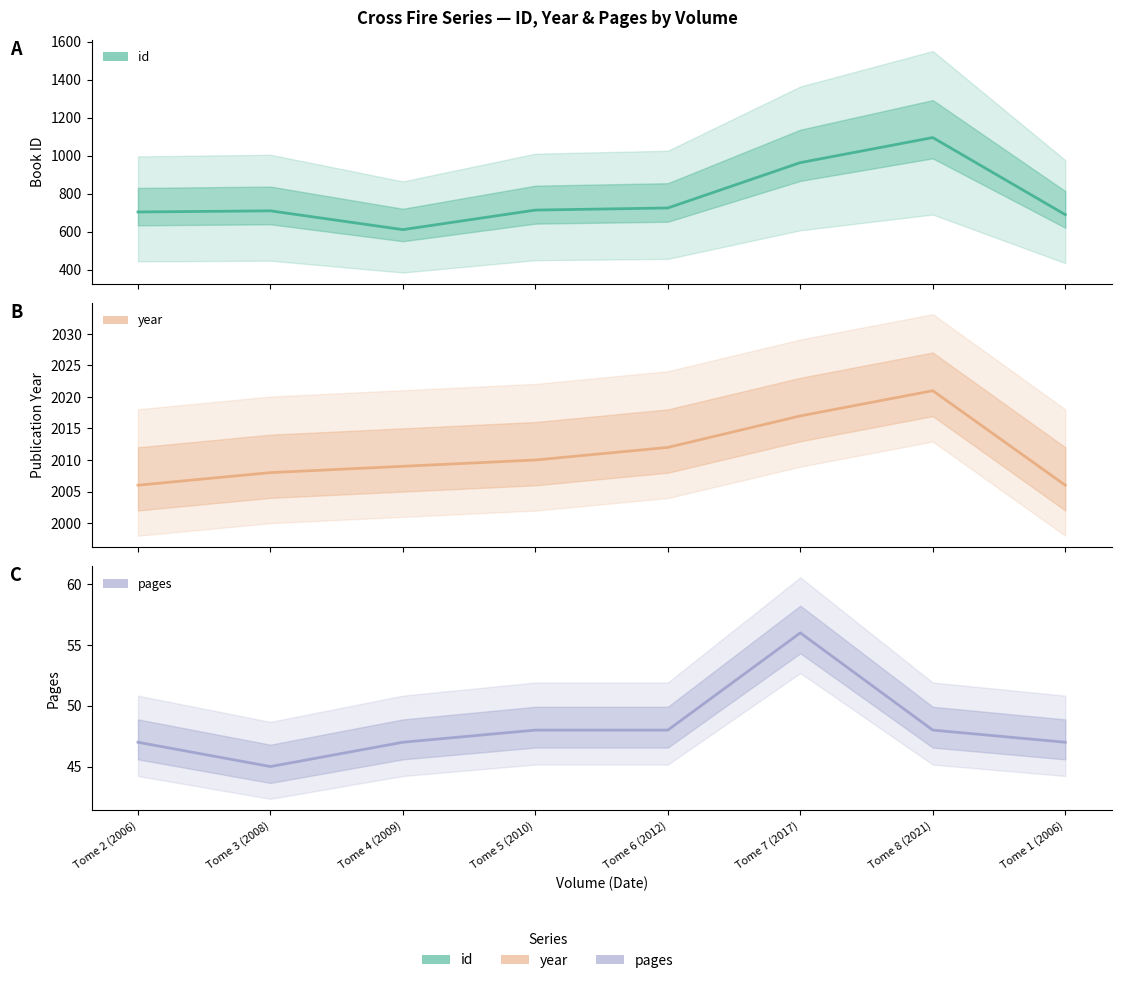

How many lines are shown in the chart?

3